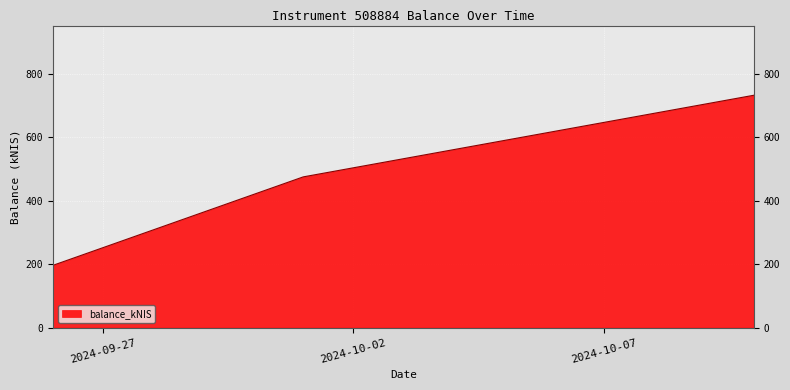

How many lines are shown in the chart?

1